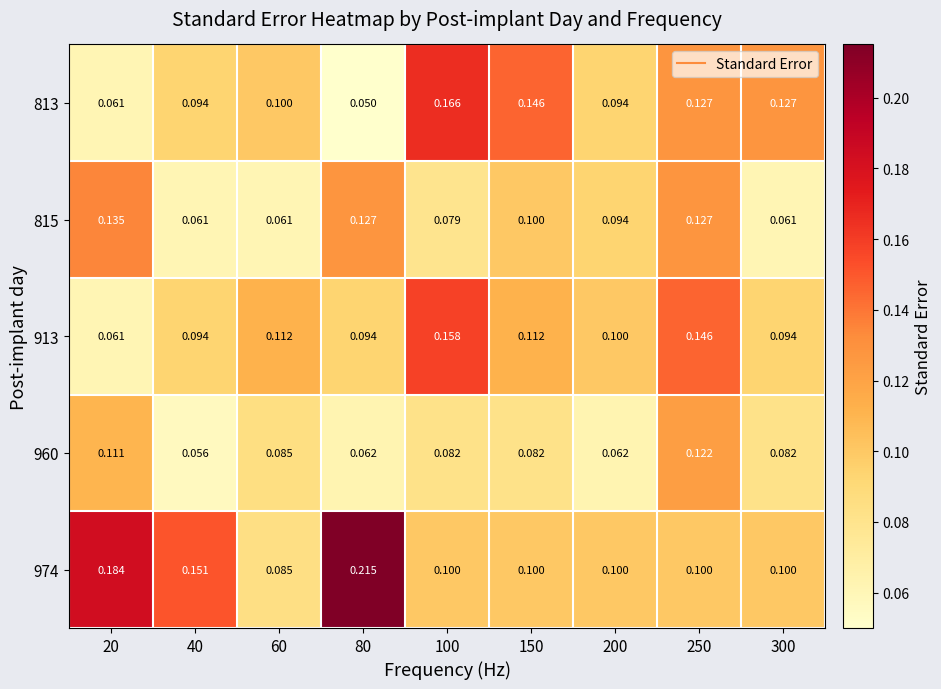

Is the value of 815 at 40 greater than the value of 813 at 150?

No